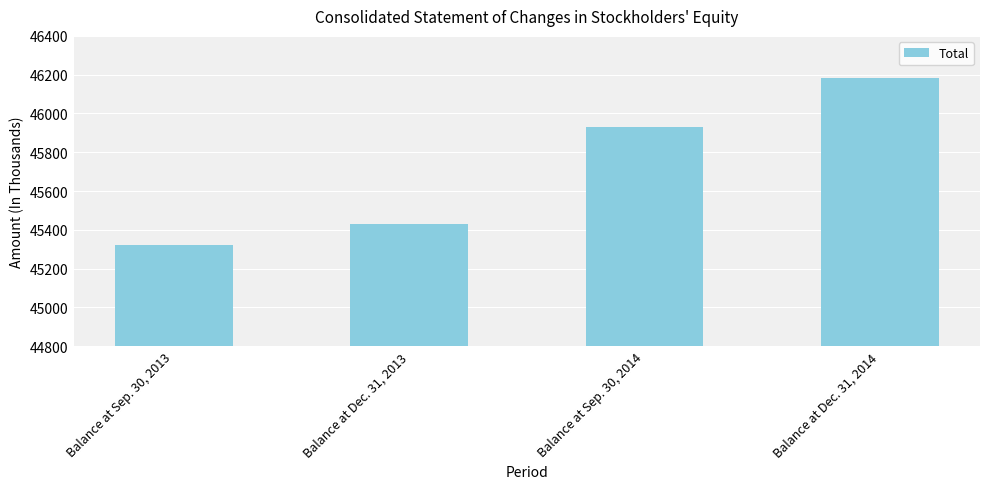

List the labels in order of value, smallest first.

Balance at Sep. 30, 2013, Balance at Dec. 31, 2013, Balance at Sep. 30, 2014, Balance at Dec. 31, 2014